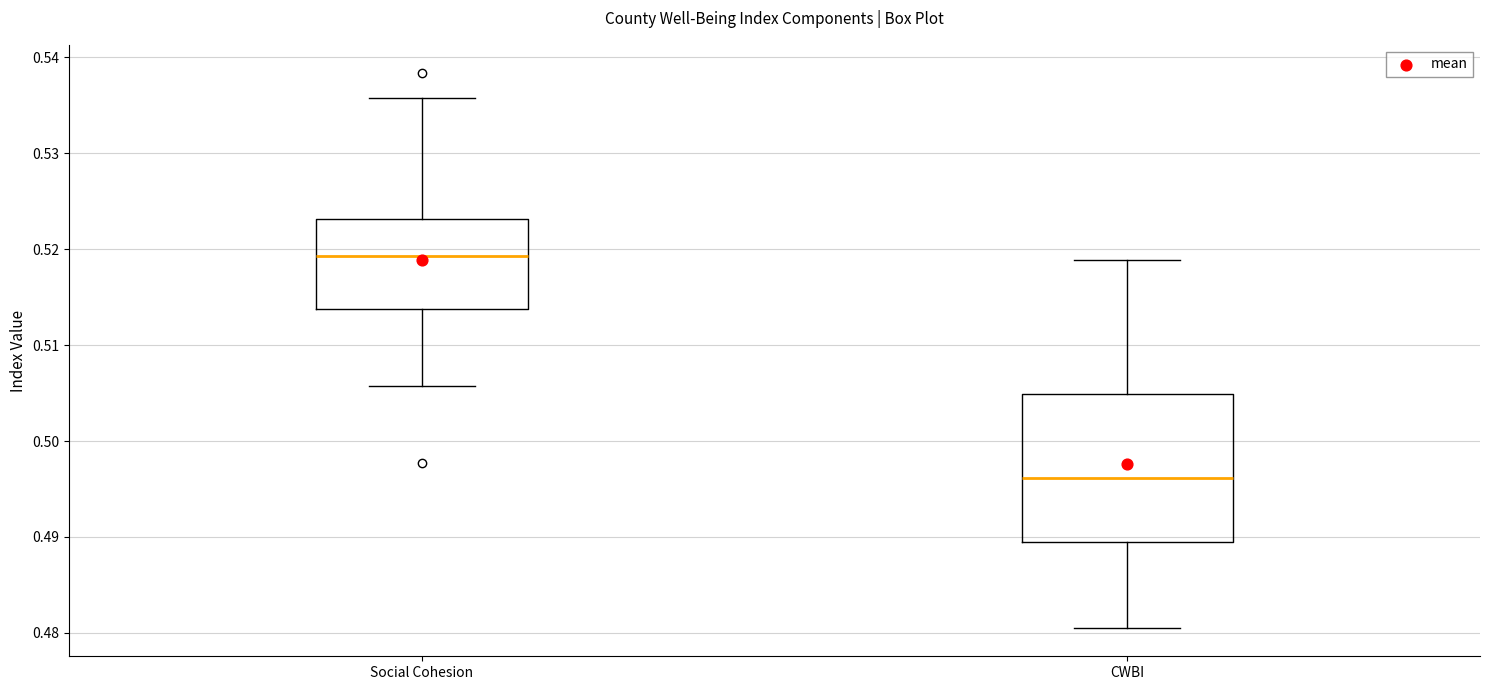

Comparing the boxes themselves (not the whiskers), which one is the tallest?

CWBI